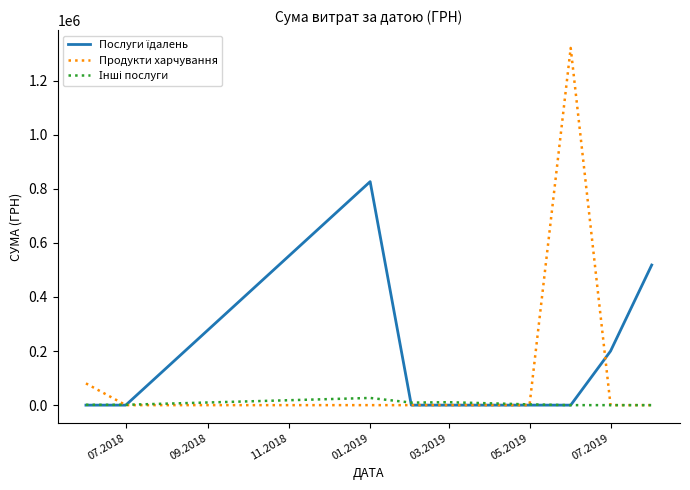

Which series has the widest spread of values?

Продукти харчування